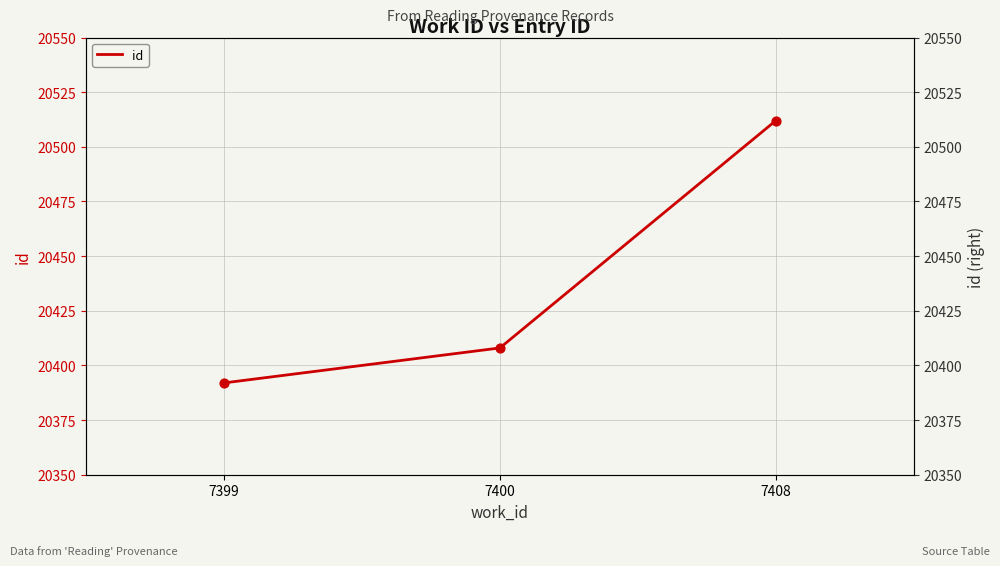

What is the change in value from 7399 to 7408?

+120